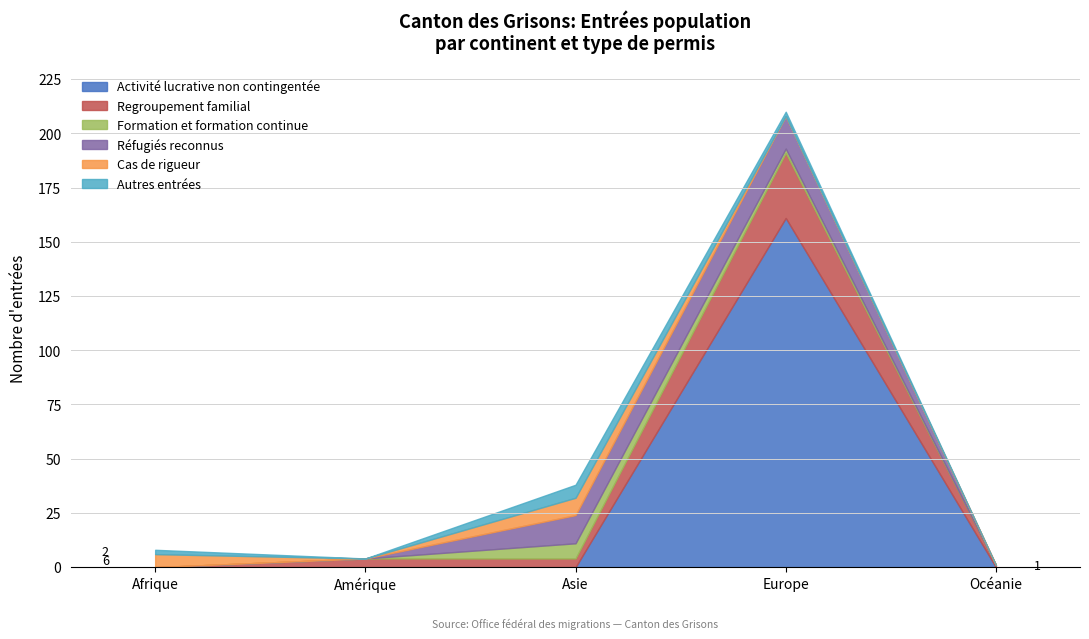

What is the maximum value for Réfugiés reconnus?

15